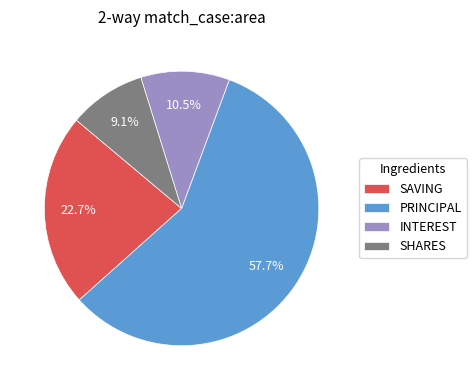

Count the number of slices in the pie.

4